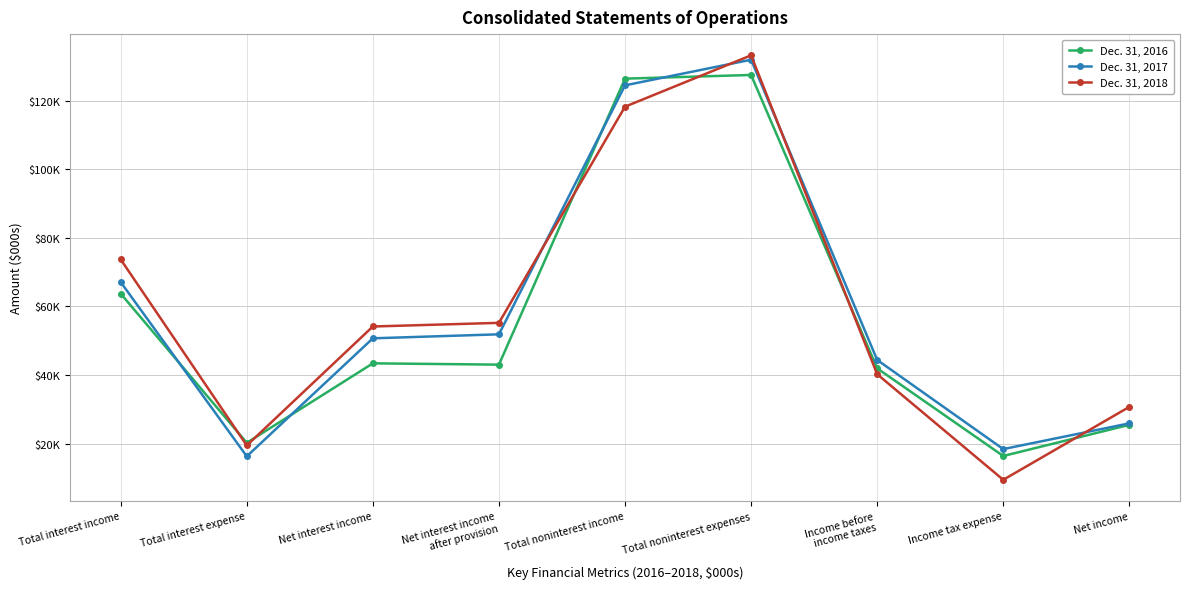

Which category has the highest value across all series?

Total noninterest expenses